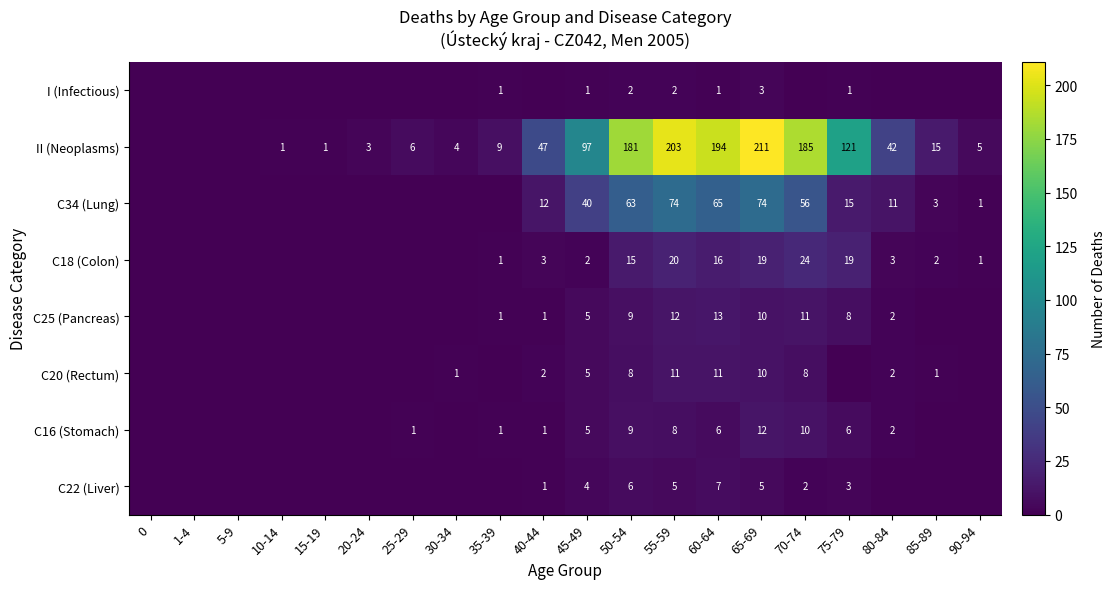

What is the spread (max minus min) of values at 60-64?

193